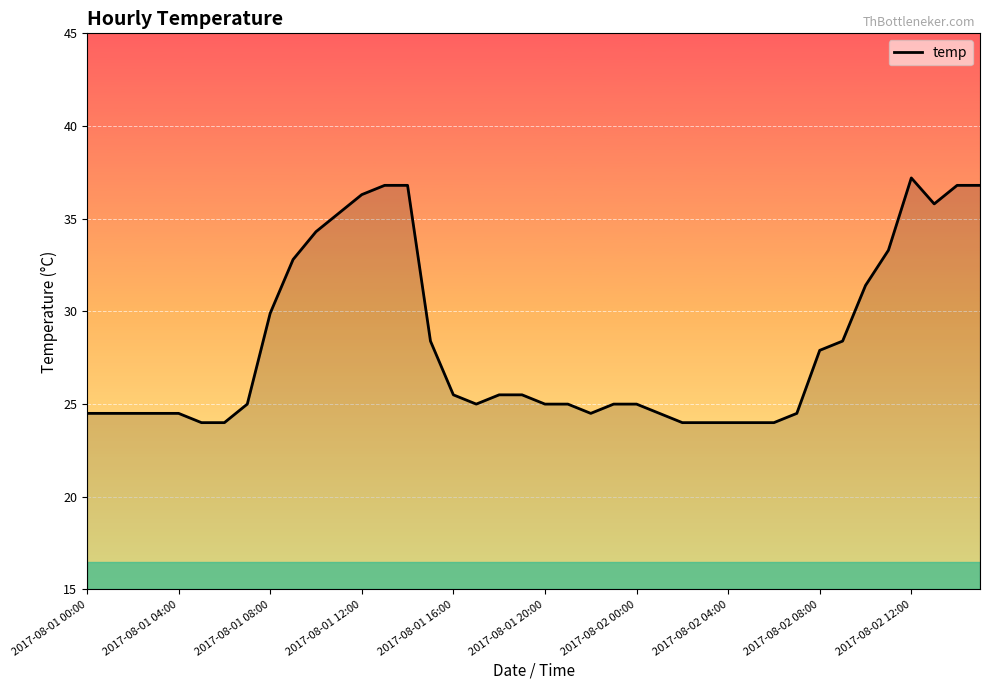

What is the smallest value displayed?

24.0